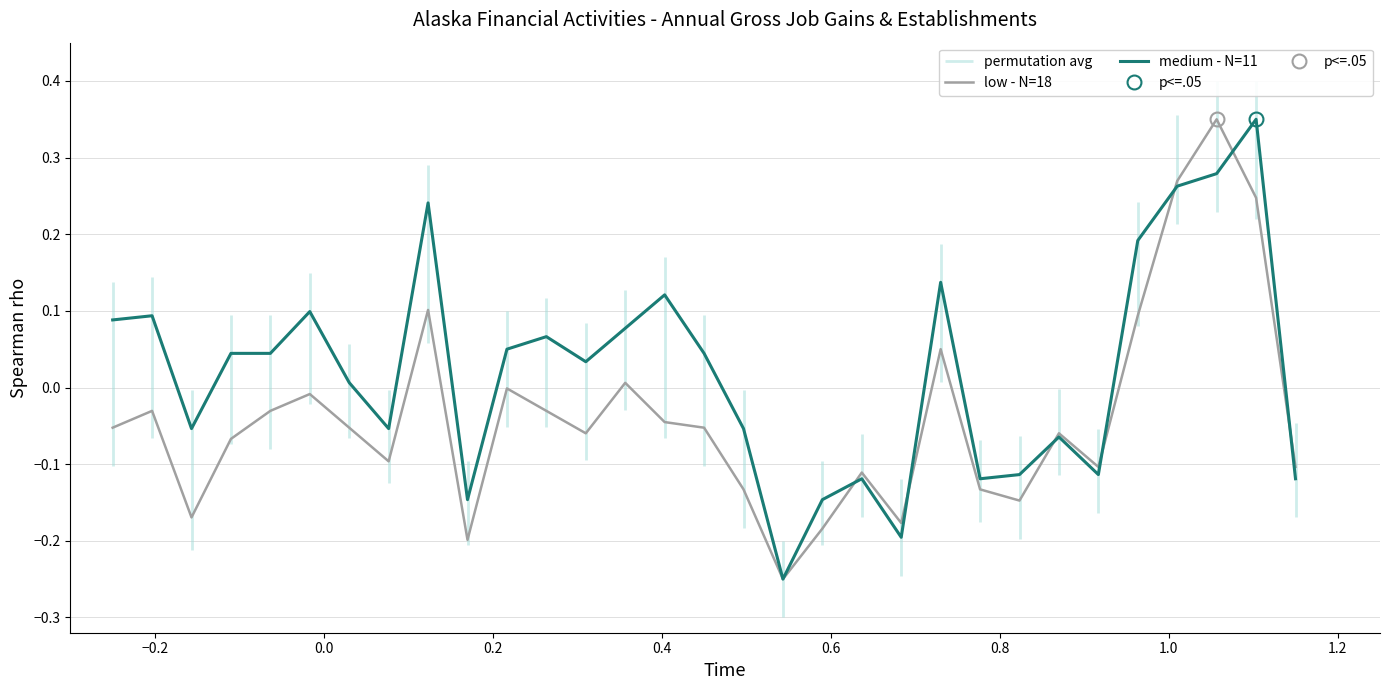

True or false: low - N=18 and medium - N=11 cross at least once.

True